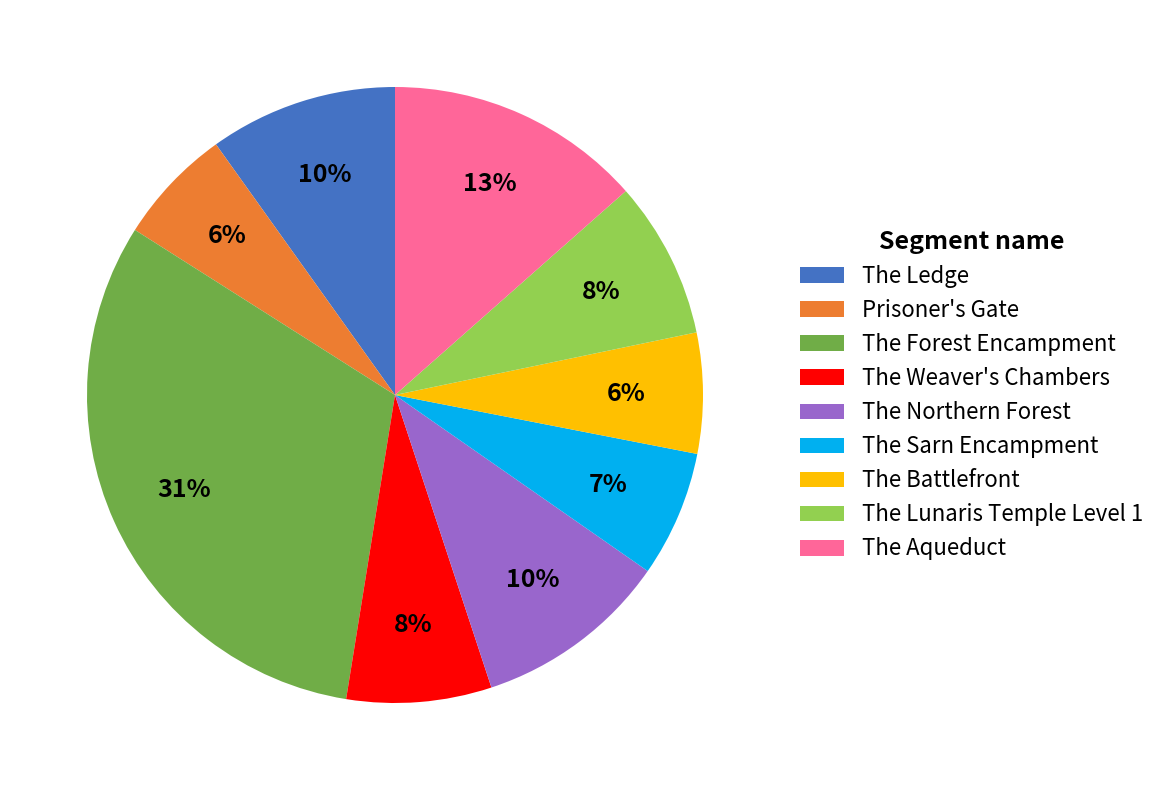

To the nearest percent, what portion does The Weaver's Chambers represent?

8%